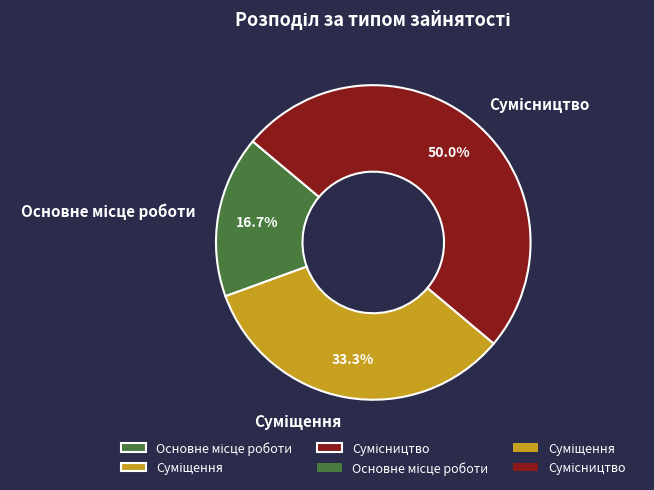

To the nearest percent, what is the difference between the largest and smallest slice percentages?

33%